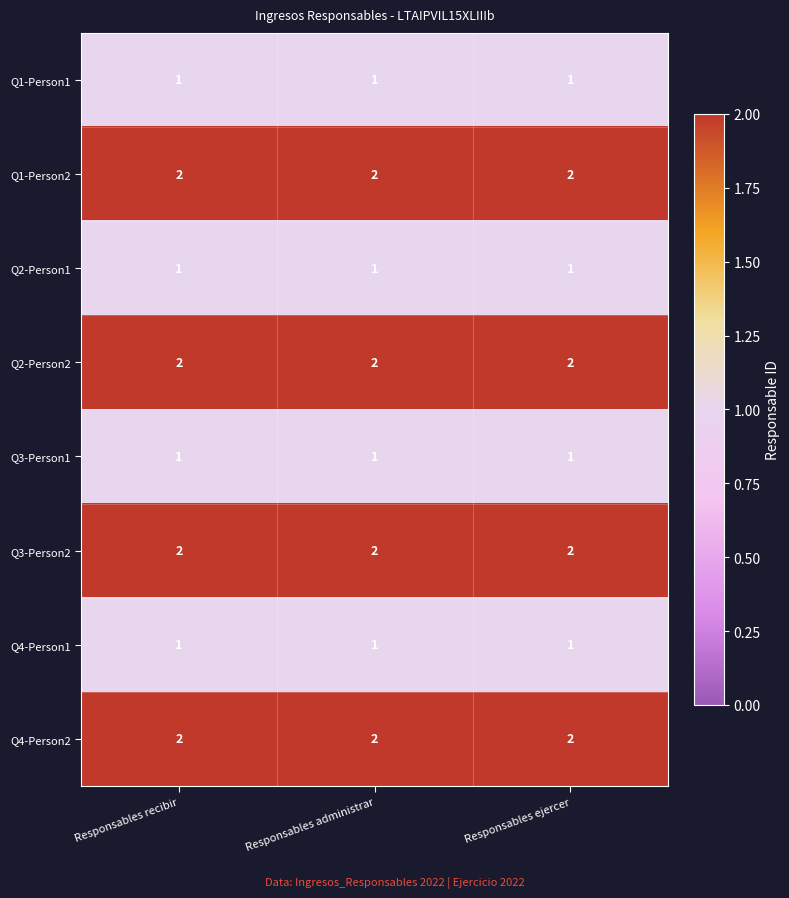

True or false: Q1-Person1 has a value of 1 at Responsables administrar.

True